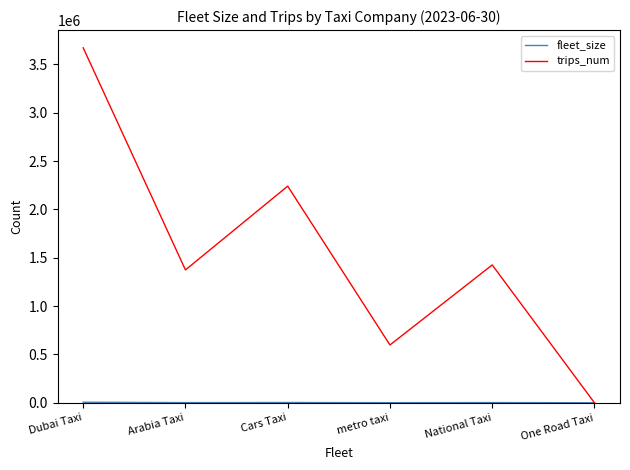

The trips_num series shows 148120 at metro taxi. True or false?

False